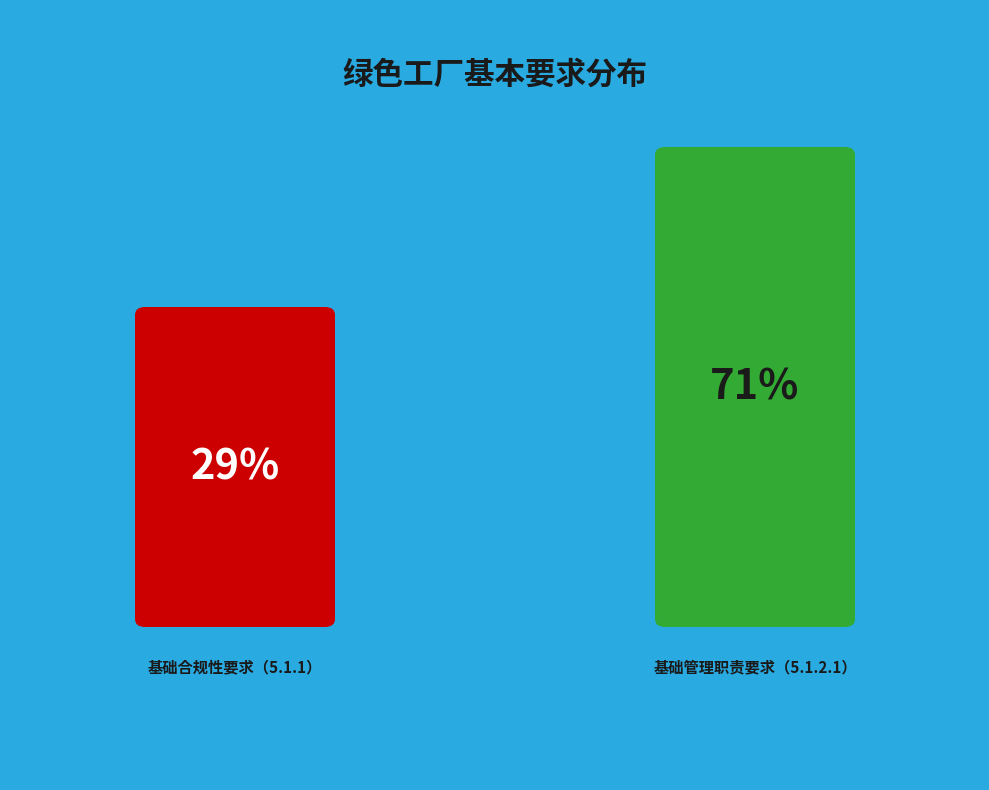

Combined, do 基础管理职责要求（5.1.2.1） and 基础合规性要求（5.1.1） account for over 50%?

Yes